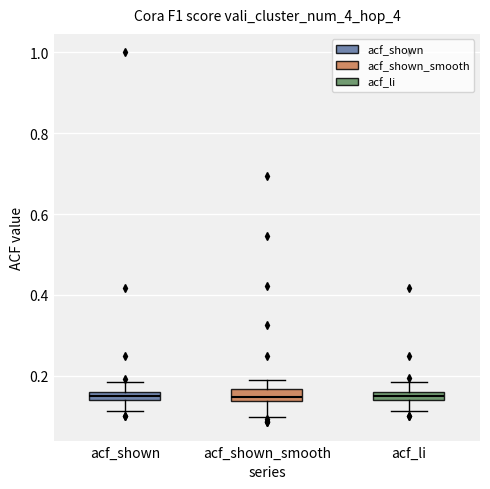

Where is the lower edge of the box for acf_shown_smooth on the y-axis? The values are not printed on the chart, so give them approximately, as read against the axis.

0.14